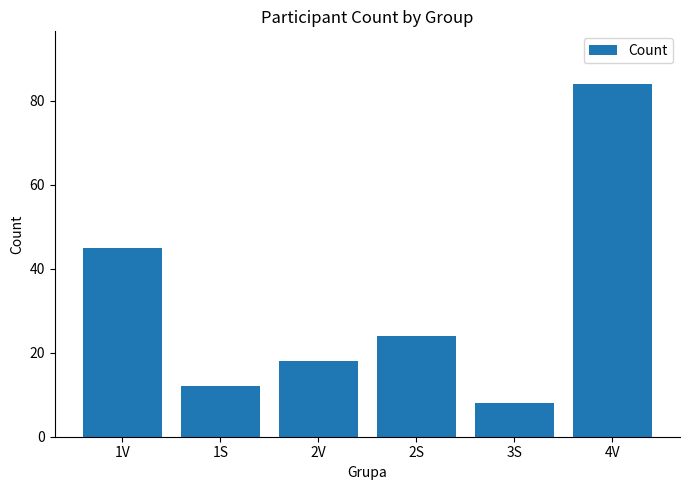

How many data points are less than 24?

3